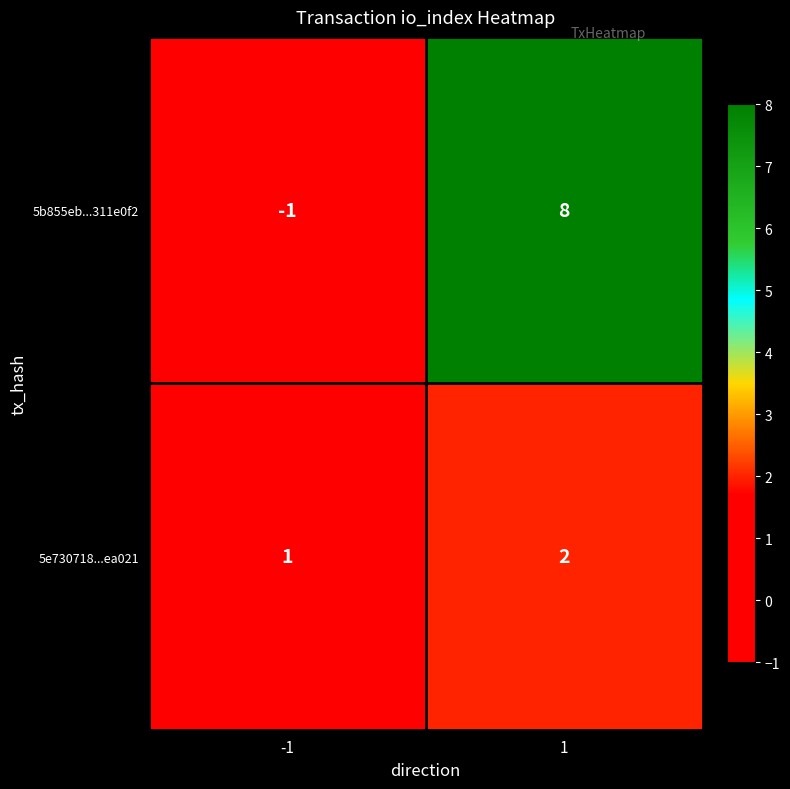

What is the difference between the maximum and minimum values in the 5b855eb...311e0f2 series?

9